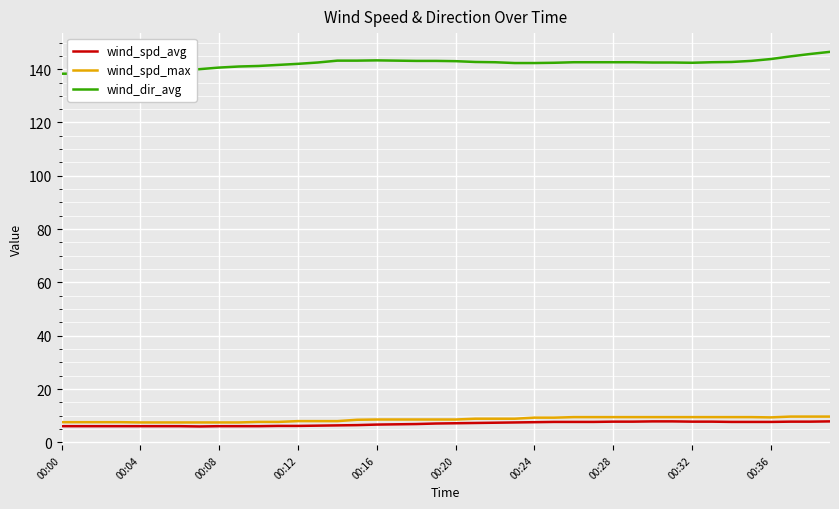

How many lines are shown in the chart?

3